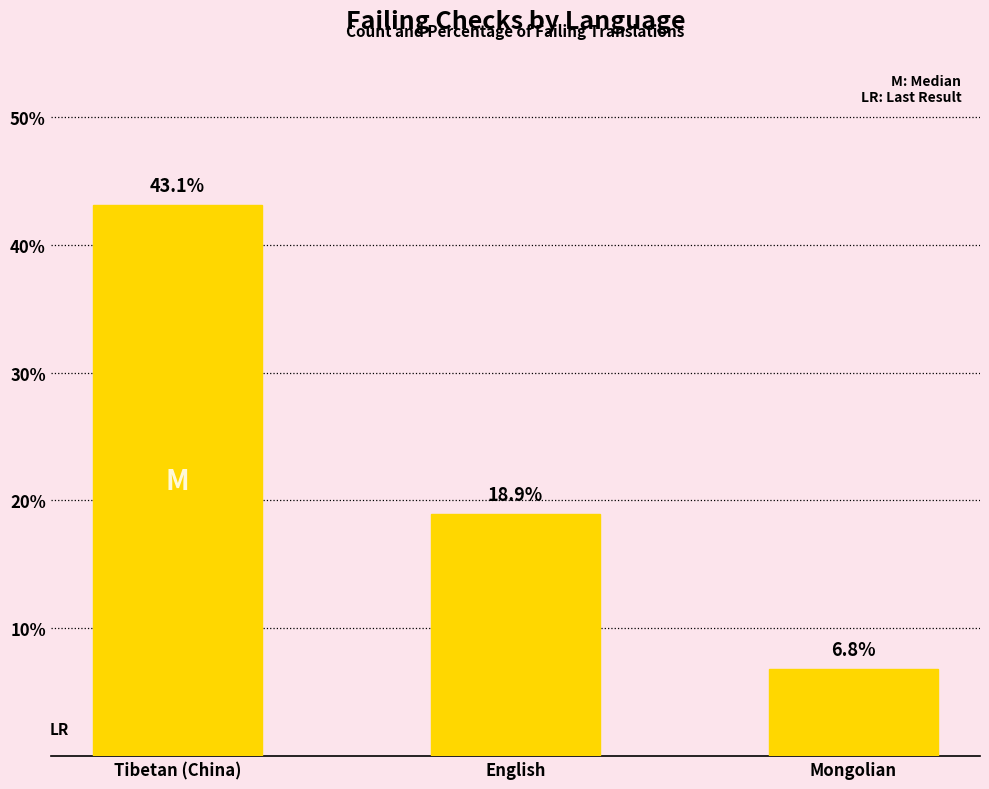

Reading left to right, list all the values displayed in this chart.

Tibetan (China)=43.1	English=18.9	Mongolian=6.8